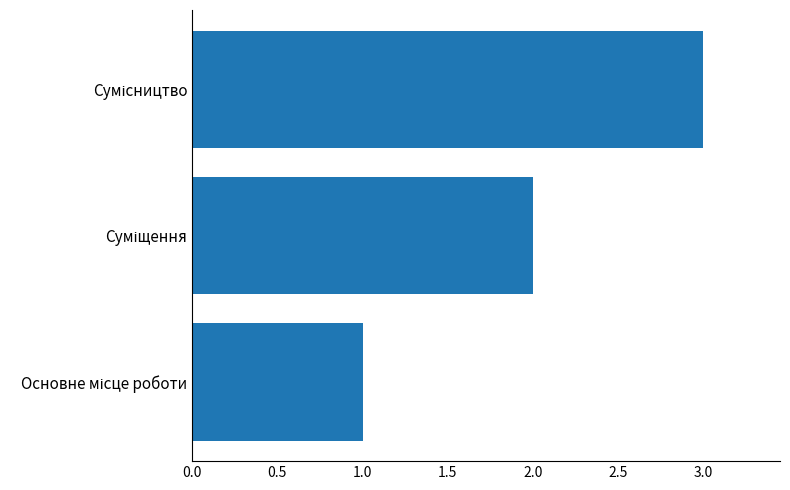

What is the sum of all values?

6